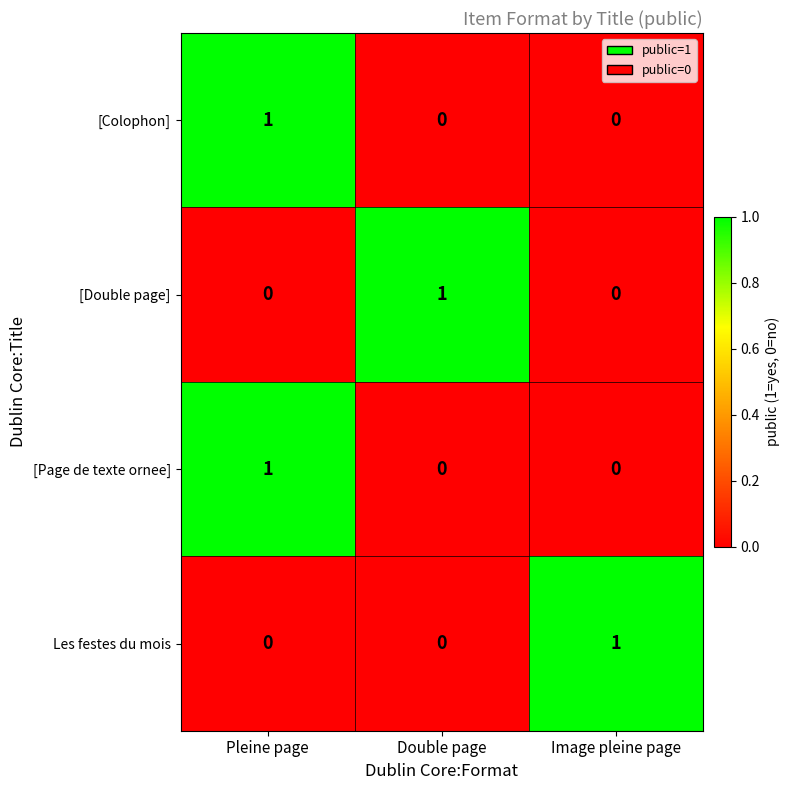

How many Les festes du mois values are between 0 and 1?

3